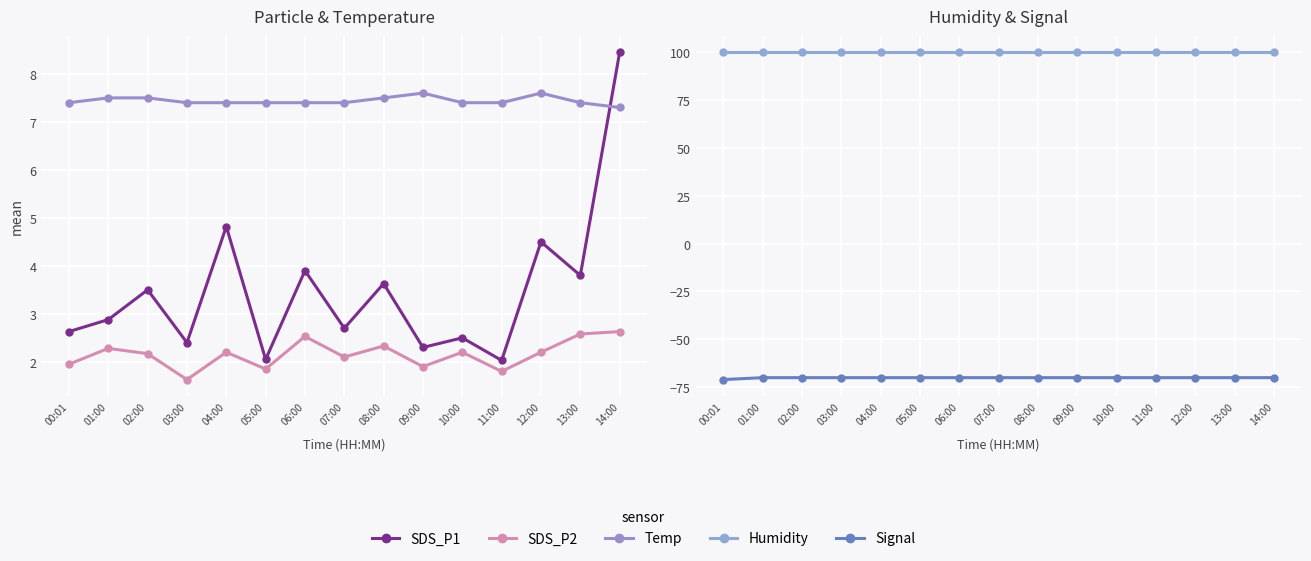

Does the chart display data point markers on the line(s)?

Yes